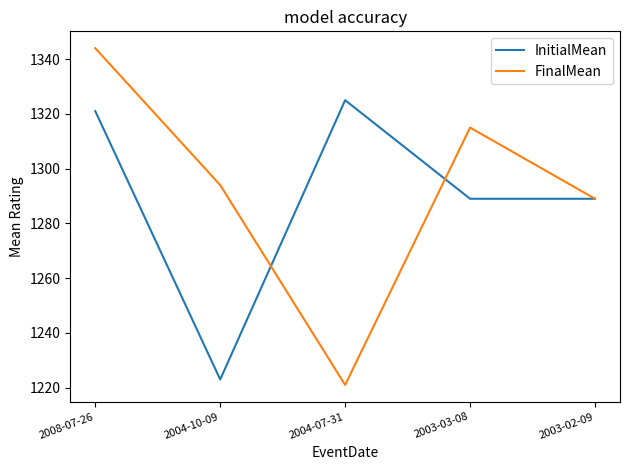

How many series are shown in this chart?

2